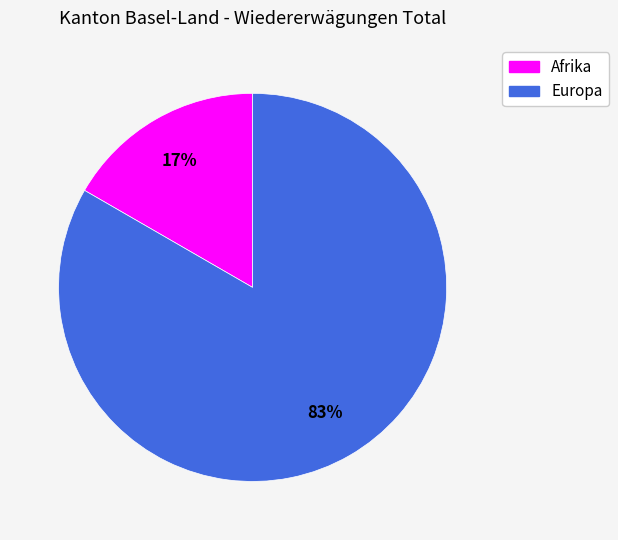

To the nearest percent, what is the combined percentage of Europa and Afrika?

100%